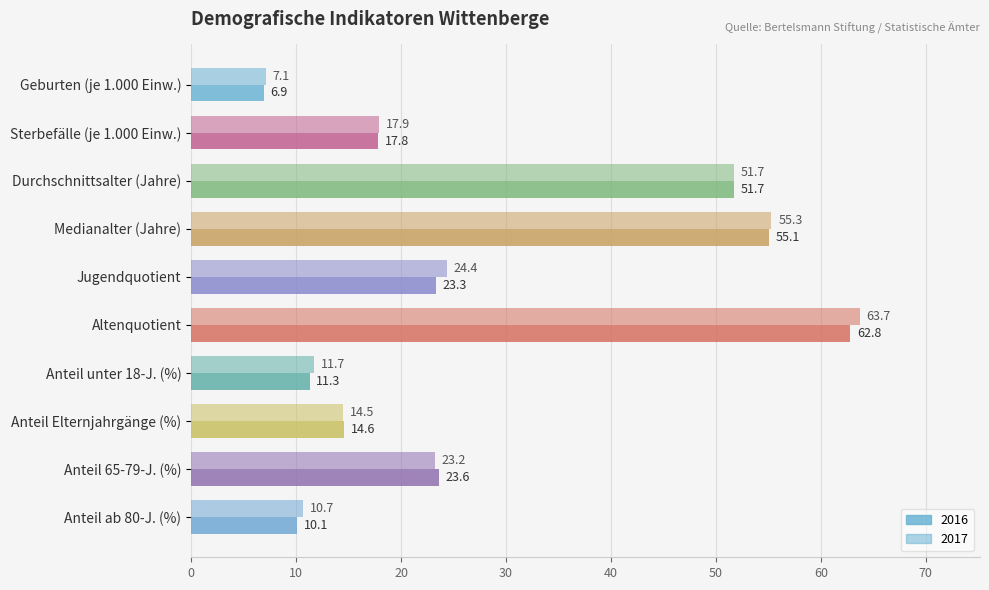

How many data points in 2017 are less than 23?

5